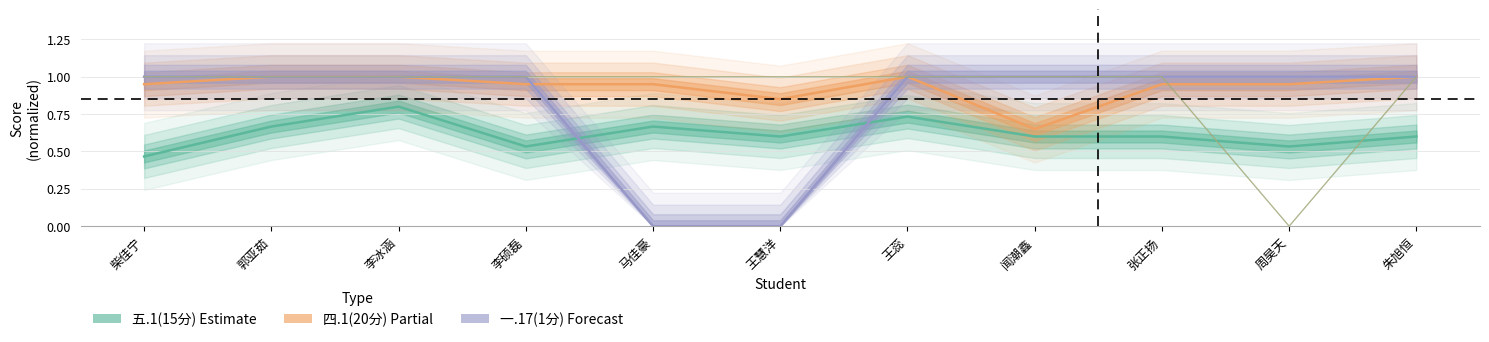

How many series are shown in this chart?

6